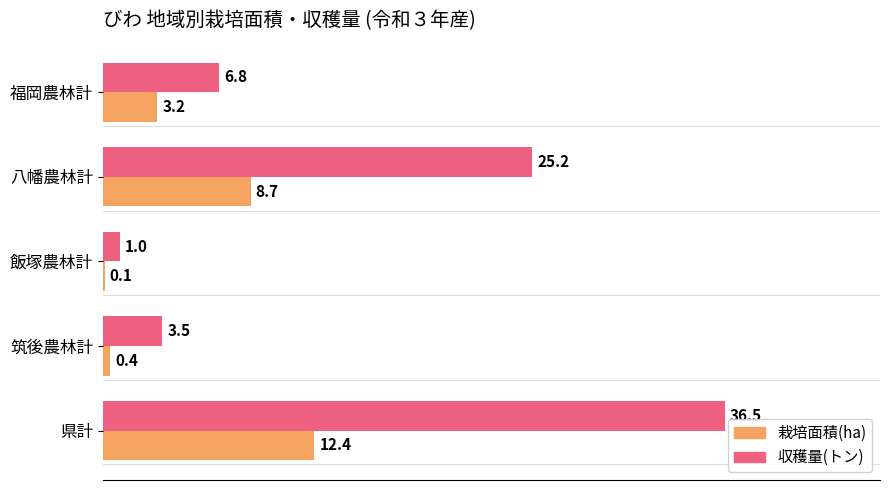

Which series changed the most between 福岡農林計 and 八幡農林計?

収穫量(トン)